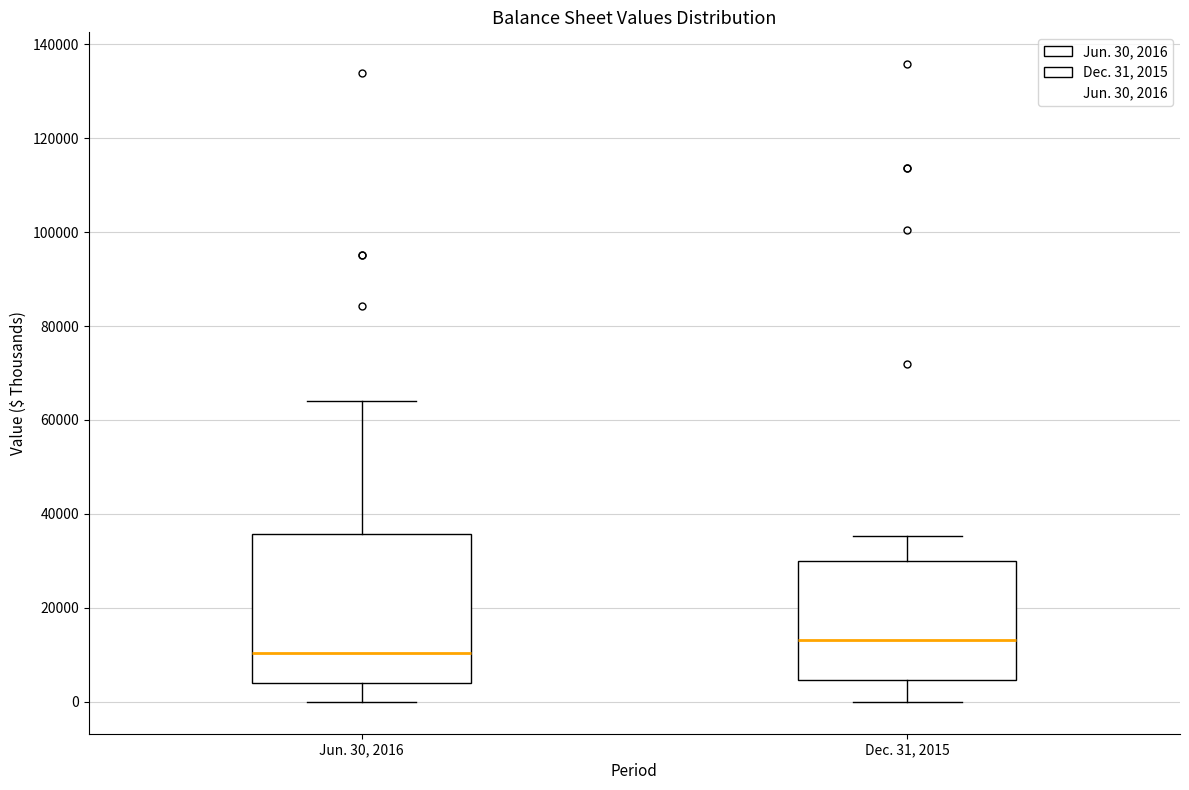

Reading left to right, transcribe this box plot: for each box, give where its median line is, the range the box spans, and where its two whiskers end, as read against the y-axis. The values are not printed on the chart, so give them approximately, as read against the axis.

Jun. 30, 2016: median 10000, box 4000 to 36000, whiskers 0 to 64000
Dec. 31, 2015: median 14000, box 4000 to 30000, whiskers 0 to 36000